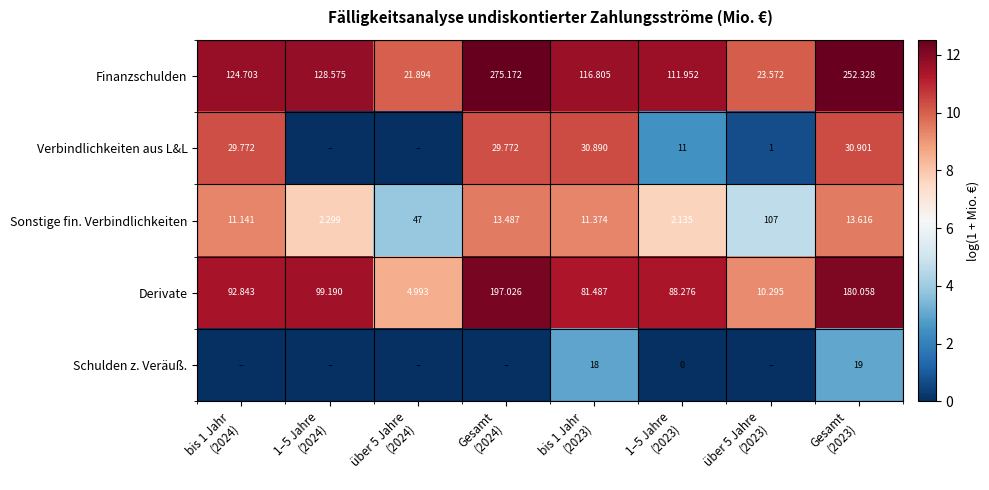

What is the difference between the maximum and second lowest values in the Derivate series?

3.0